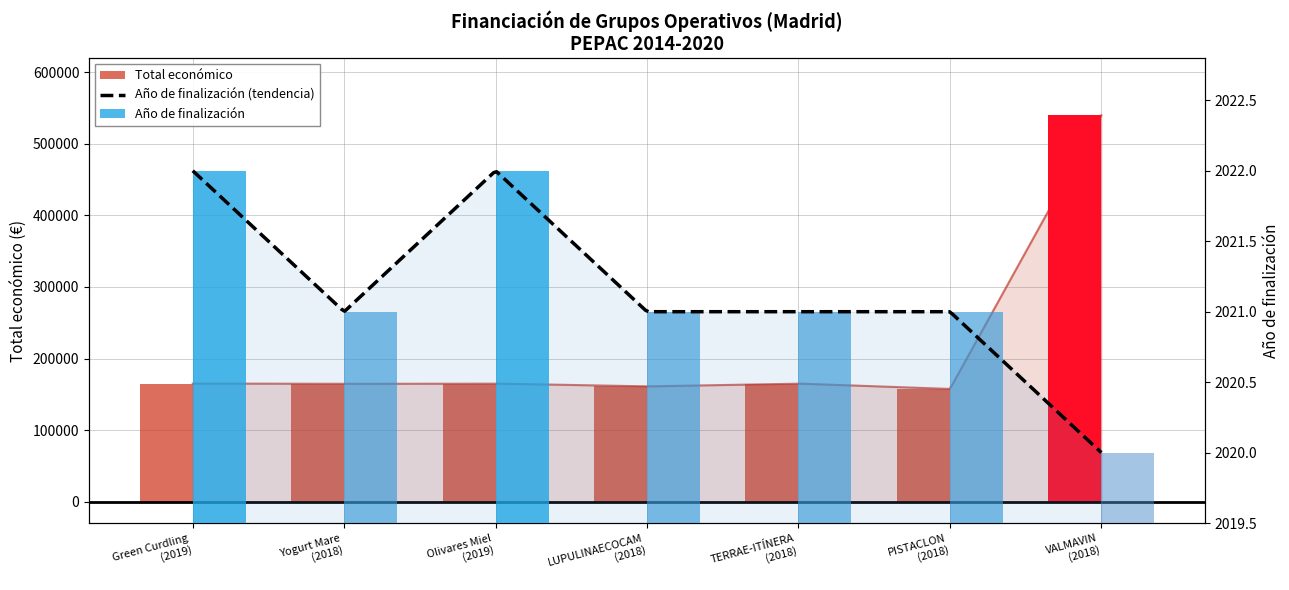

What is the average value of the Año de finalización series?

2021